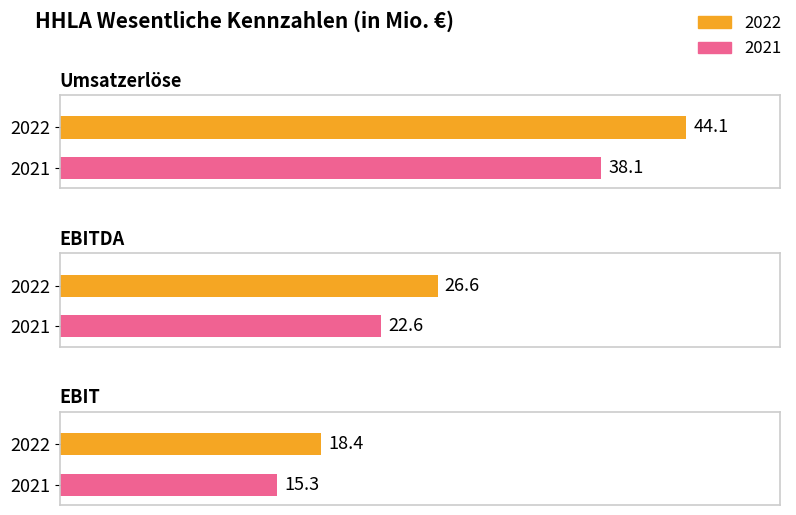

List the labels in order of 2022 value, largest first.

Umsatzerlöse, EBITDA, EBIT